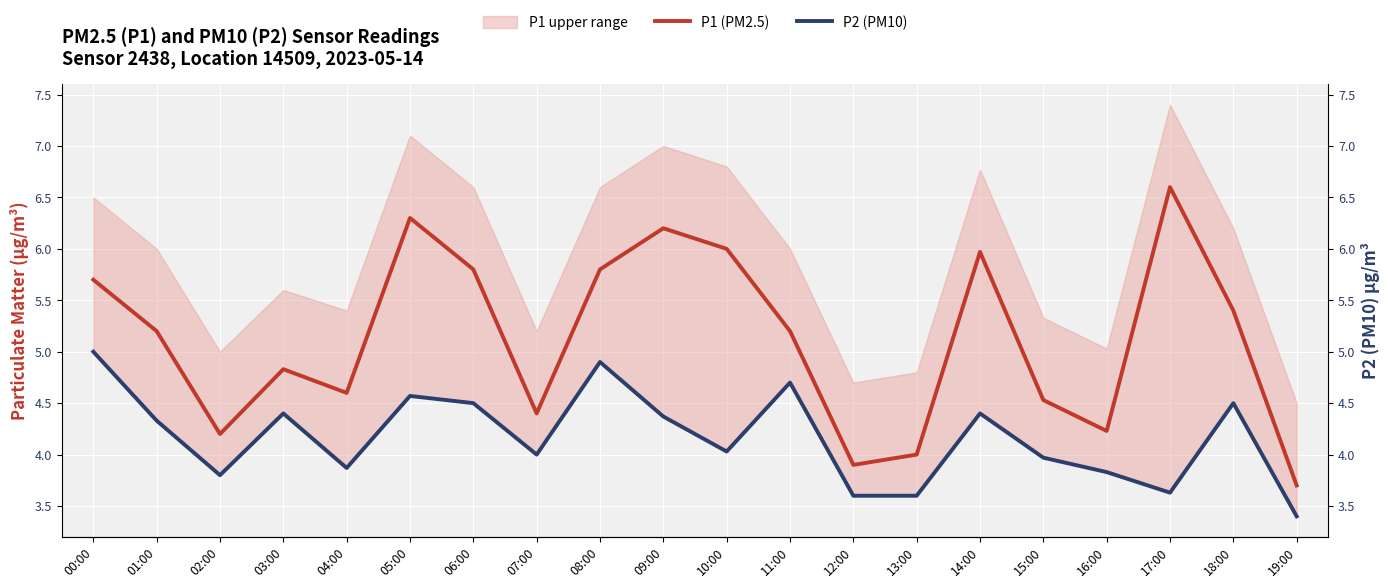

The P1 (PM2.5) series shows 3.7 at 19:00. True or false?

True